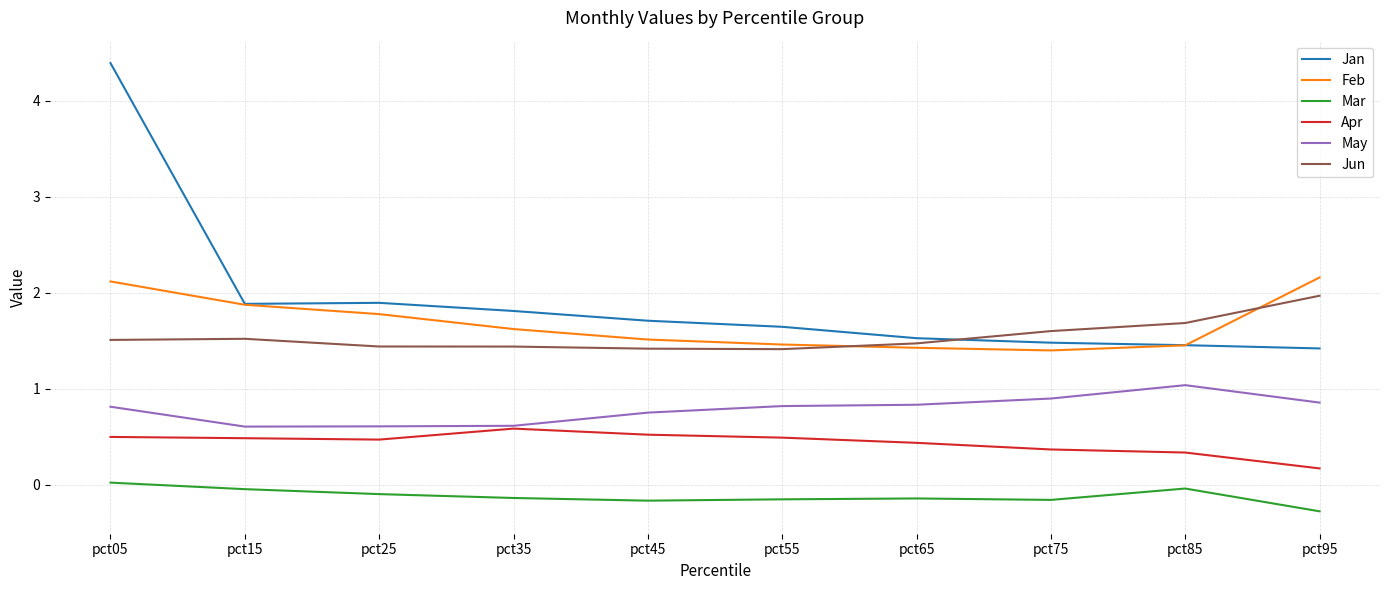

How many intersections are there between Jun and Feb?

2